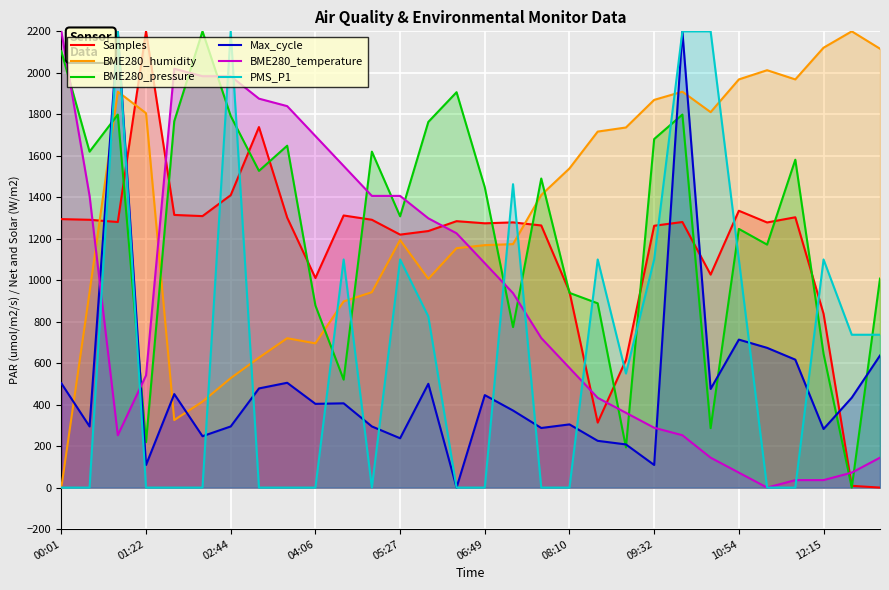

At which label does BME280_humidity reach its peak?

28